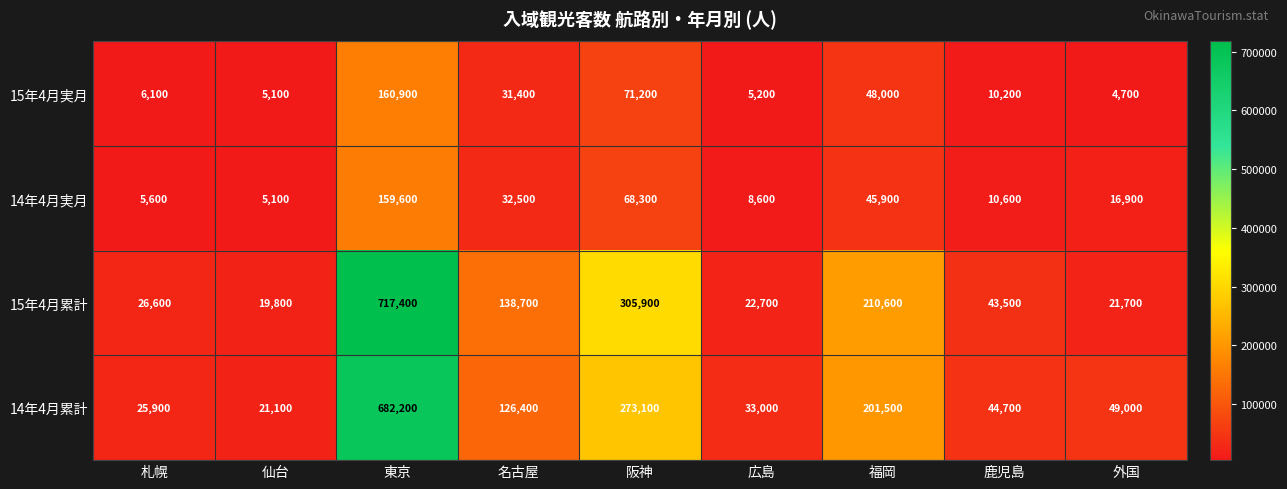

Is it true that 14年4月実月 equals 2807 at 仙台?

False